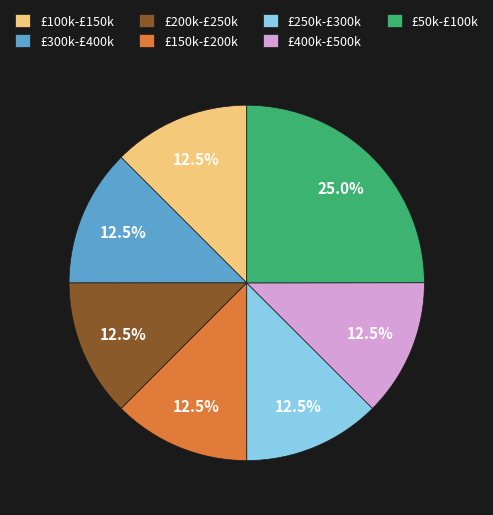

Combined, what portion of the pie is £300k-£400k and £200k-£250k?

25.0%